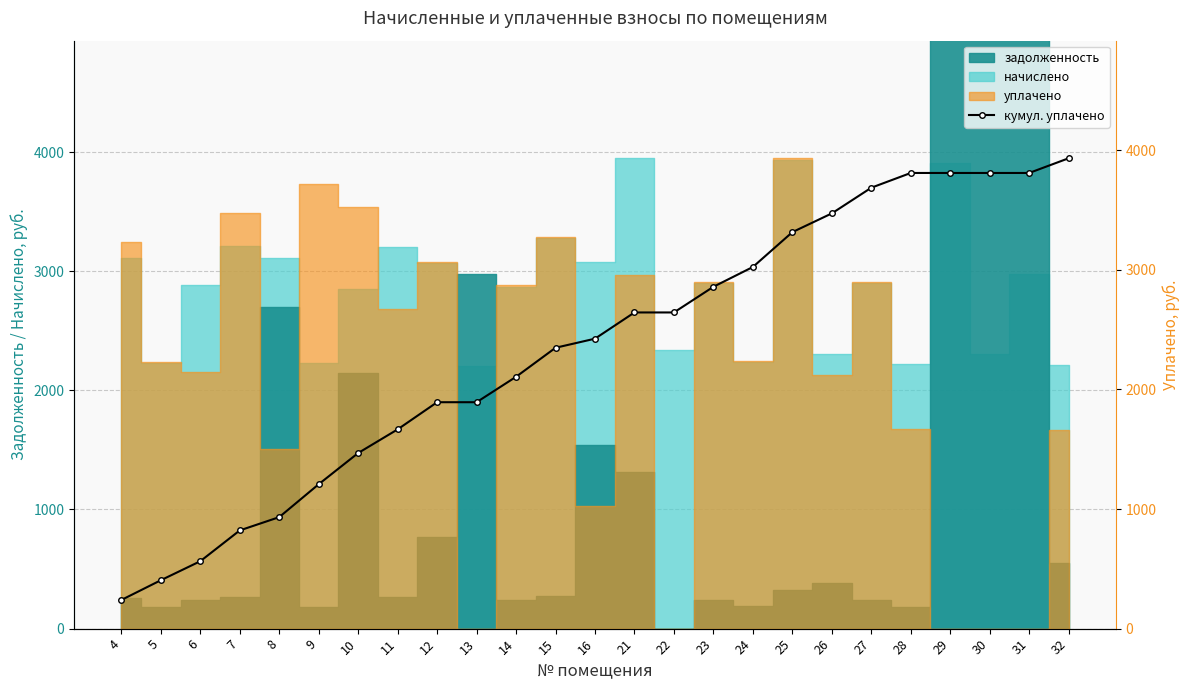

True or false: the data shows 1688.6 at 9.

False